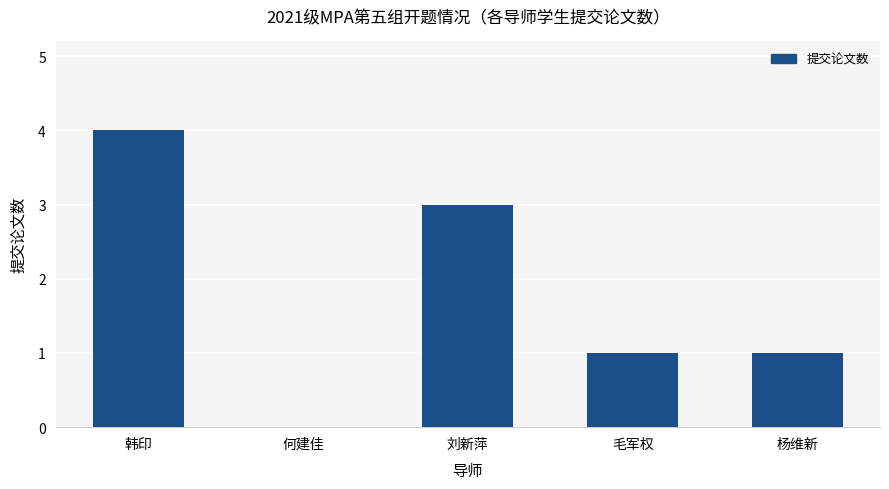

What is the sum of all values?

9